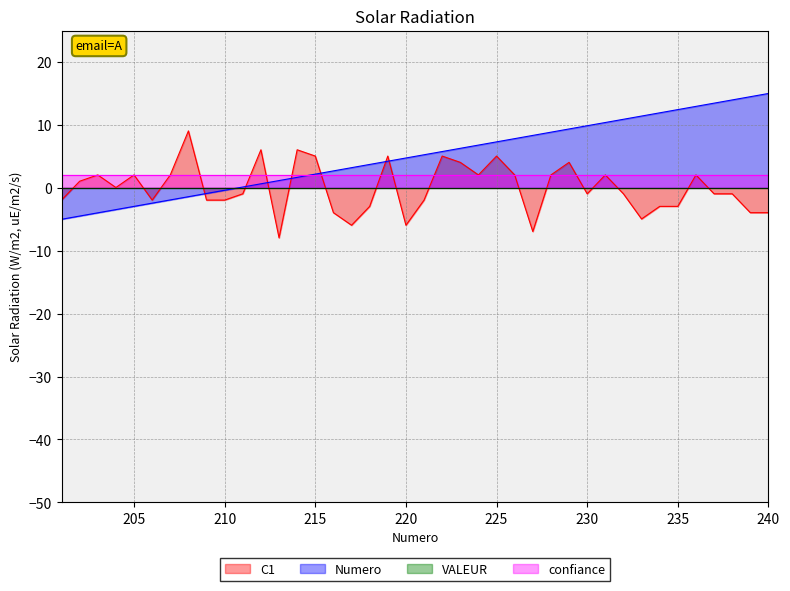

How many interior local valleys does the C1 series have?

9